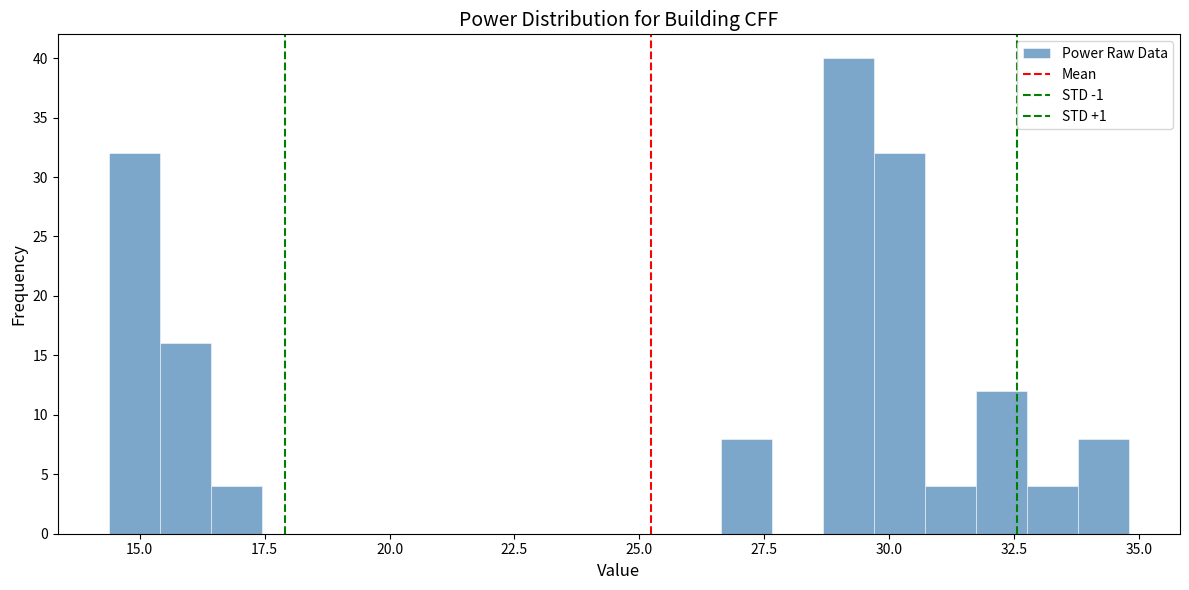

Around what value on the x-axis is the tallest bar? Give the approximate position of its centre, as read against the axis.

29.0